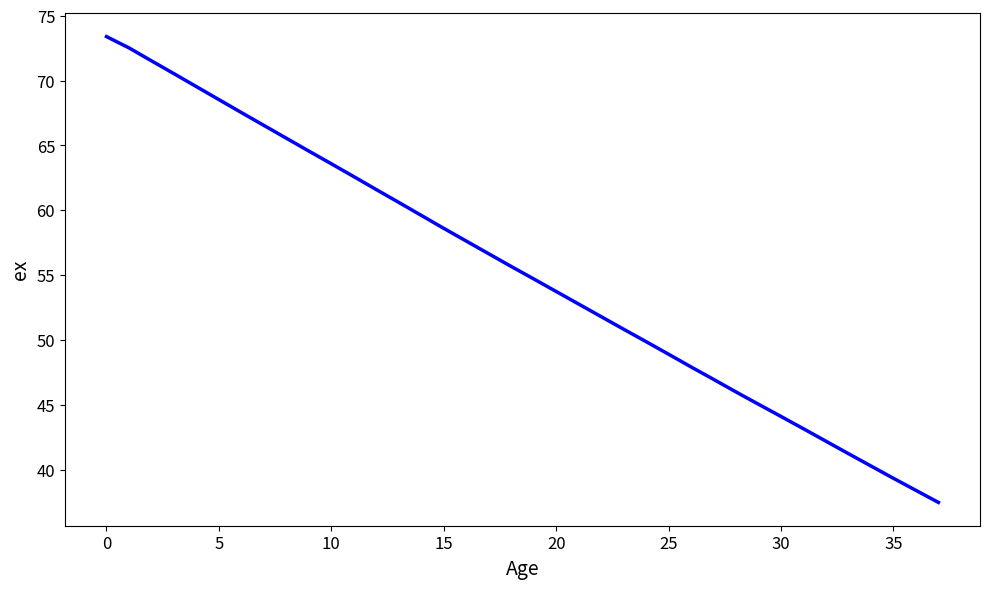

What is the smallest value displayed?

37.5